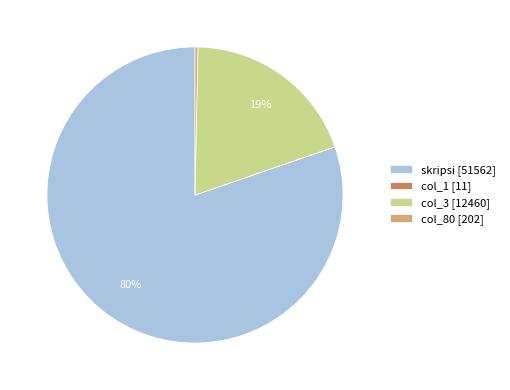

What percentage is the col_3 [12460] slice, to the nearest percent?

19%